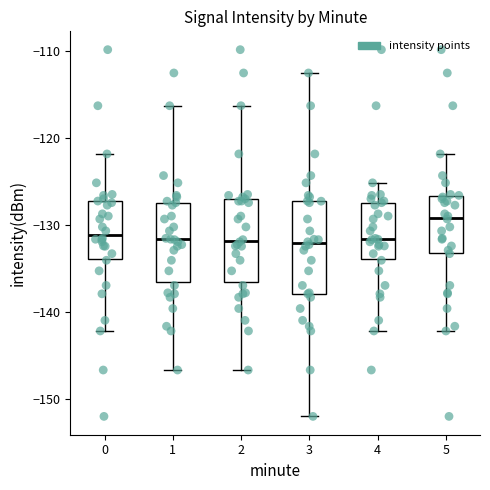

Reading left to right, transcribe this box plot: for each box, give where its median line is, the range the box spans, and where its two whiskers end, as read against the y-axis. The values are not printed on the chart, so give them approximately, as read against the axis.

0: median -131, box -134 to -127, whiskers -142 to -122
1: median -132, box -137 to -128, whiskers -147 to -116
2: median -132, box -137 to -127, whiskers -147 to -116
3: median -132, box -138 to -127, whiskers -152 to -113
4: median -132, box -134 to -128, whiskers -142 to -125
5: median -129, box -133 to -127, whiskers -142 to -122